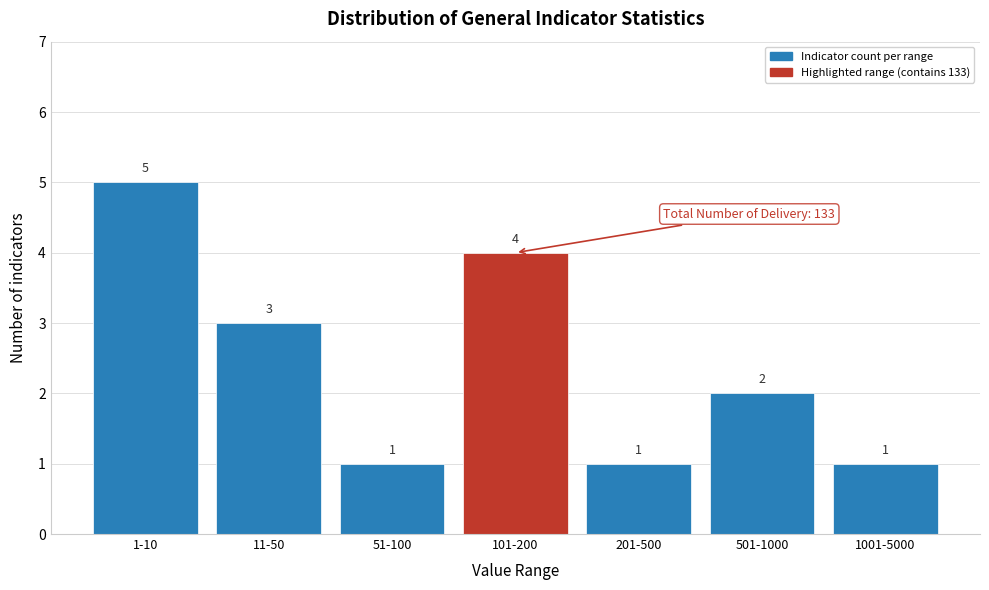

Reading right to left, transcribe all the data shown in this chart.

1	2	1	4	1	3	5